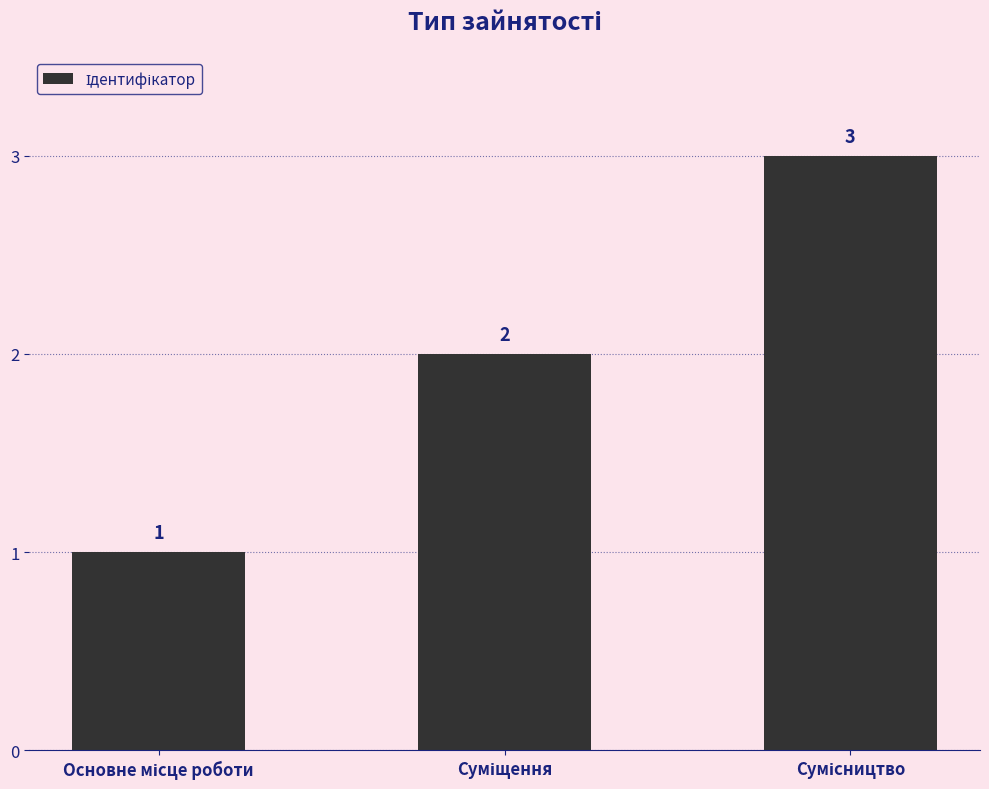

How many values are between 1 and 3?

3